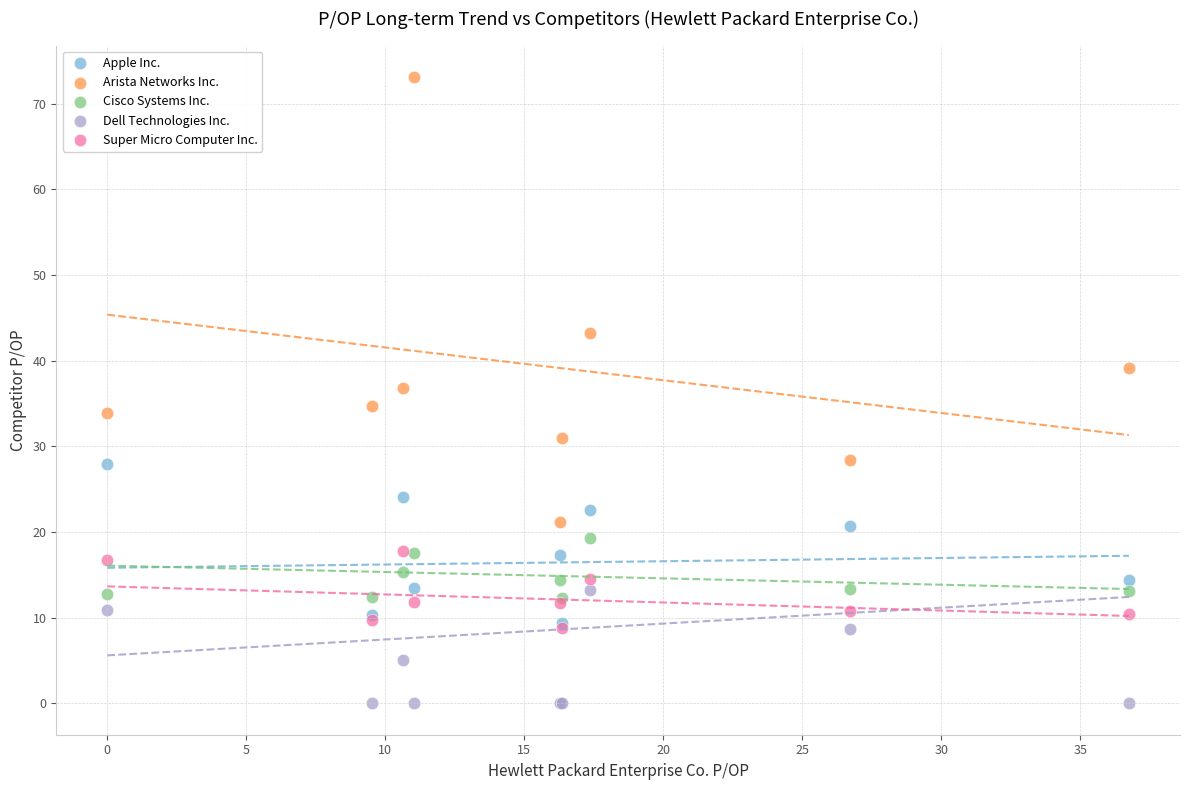

What are all the series names shown in the legend?

Apple Inc., Arista Networks Inc., Cisco Systems Inc., Dell Technologies Inc., Super Micro Computer Inc.